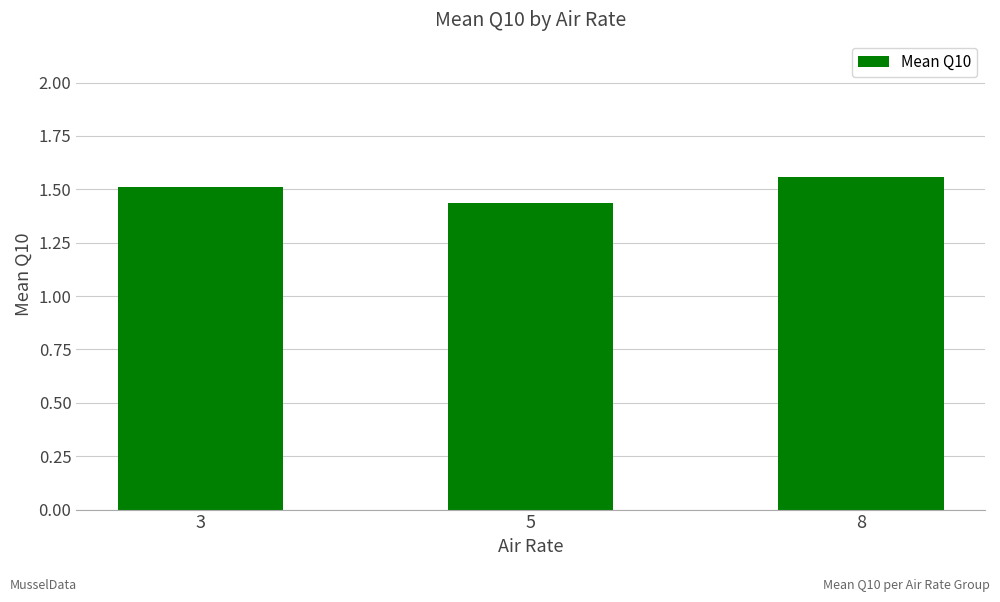

Does the chart contain stacked bars?

No